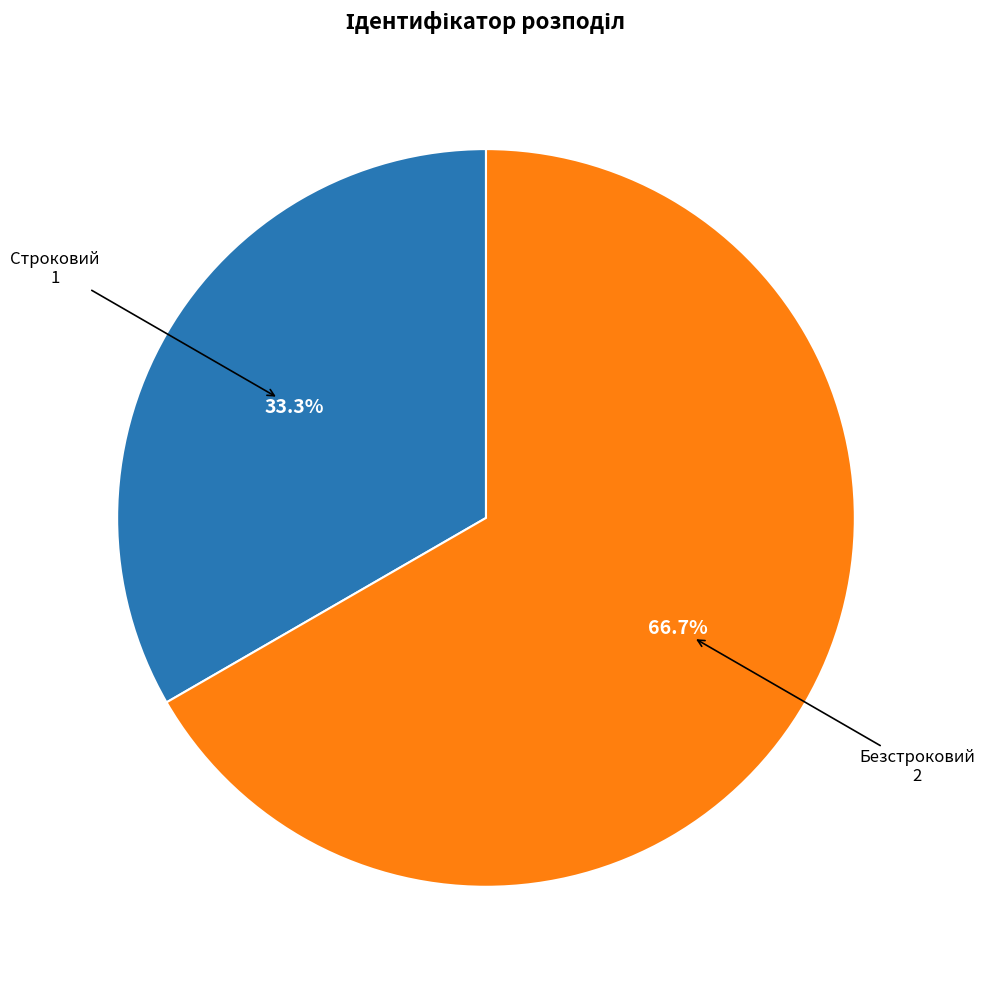

Does any single category account for the majority?

Yes